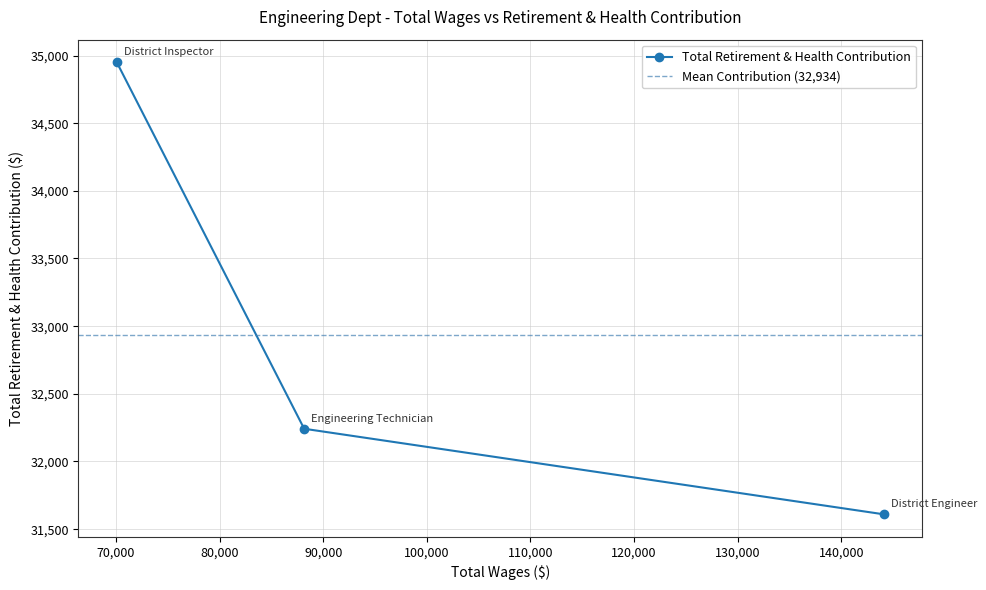

What is the sum of the values at District Inspector and Engineering Technician?

67192